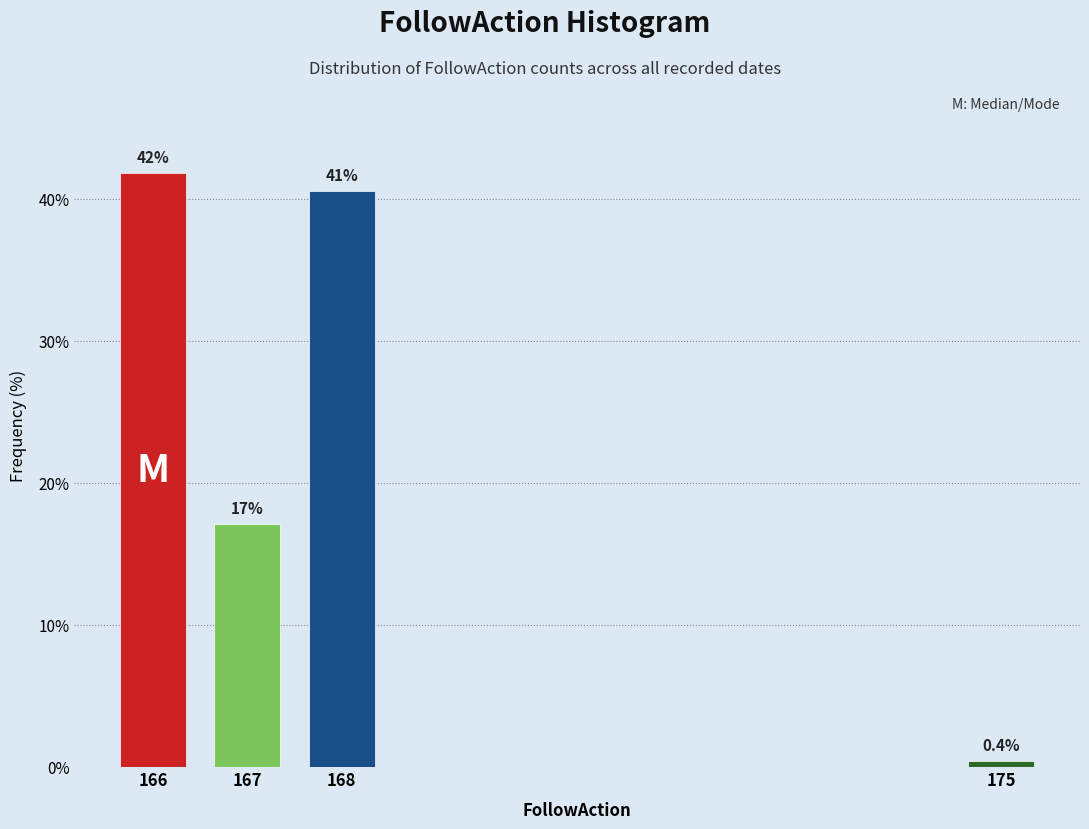

Reading right to left, extract all data points from this chart.

175=0.4	168=40.6	167=17.2	166=41.8